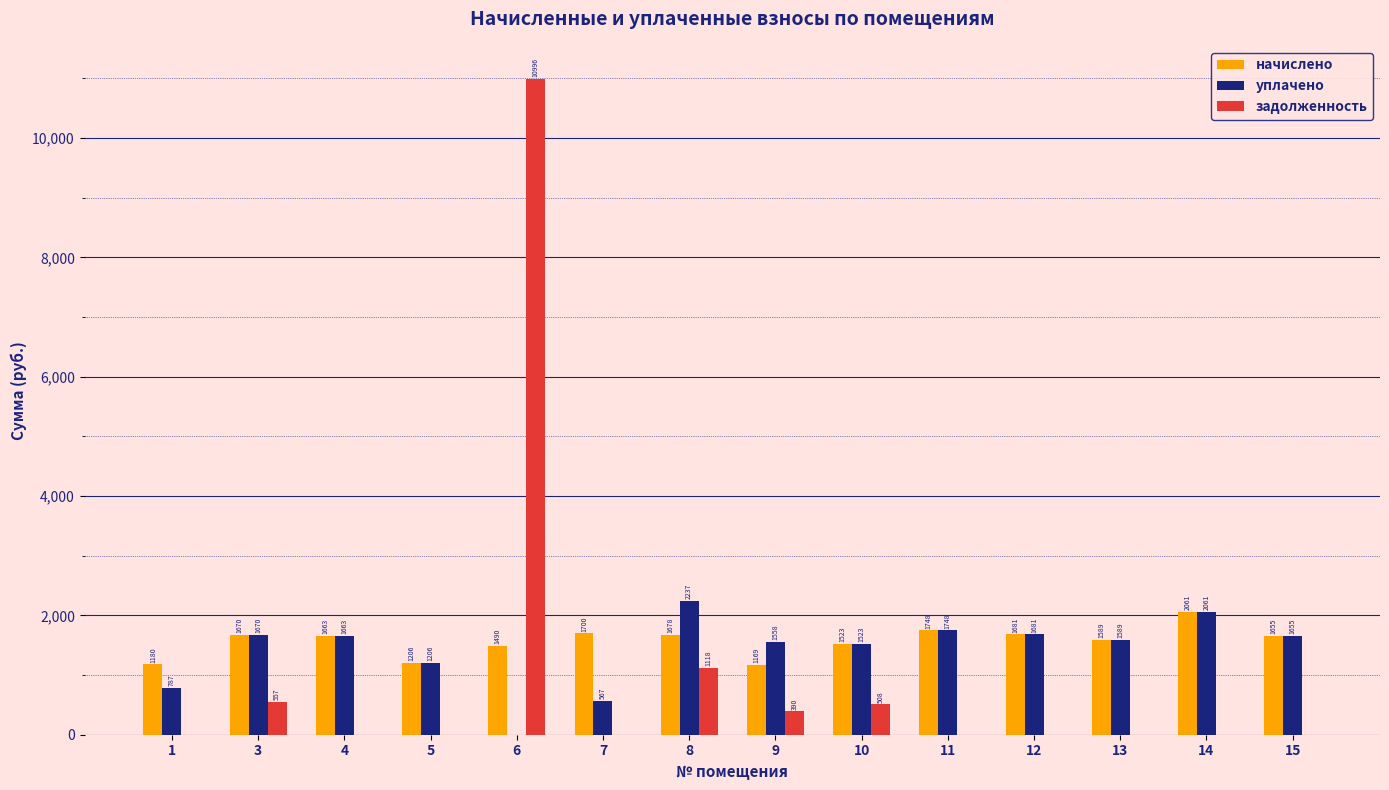

The уплачено series shows 744.3 at 15. True or false?

False